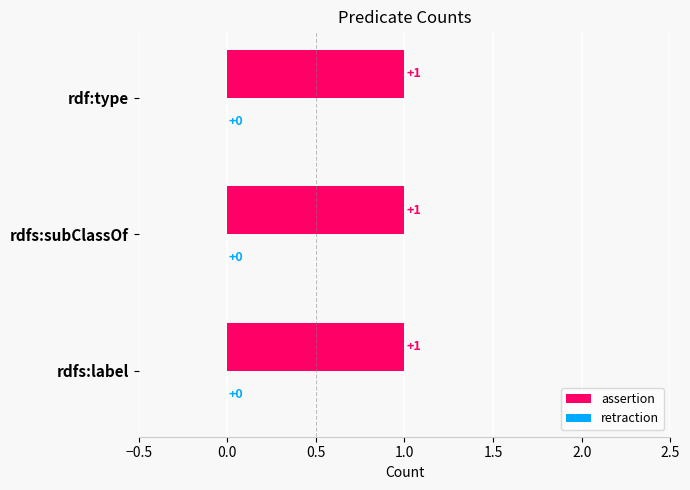

Reading left to right, extract all data points from this chart.

assertion: rdfs:label=1	rdfs:subClassOf=1	rdf:type=1
retraction: rdfs:label=0	rdfs:subClassOf=0	rdf:type=0